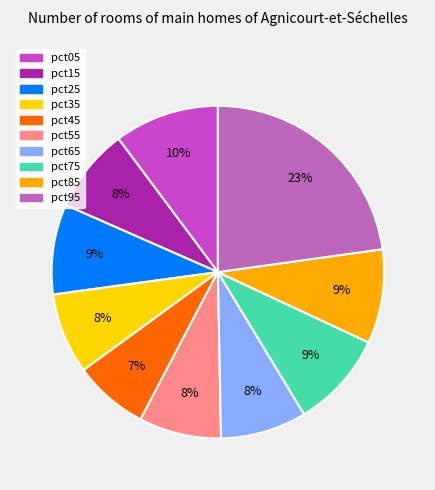

Does pct25 represent more than half of the total?

No